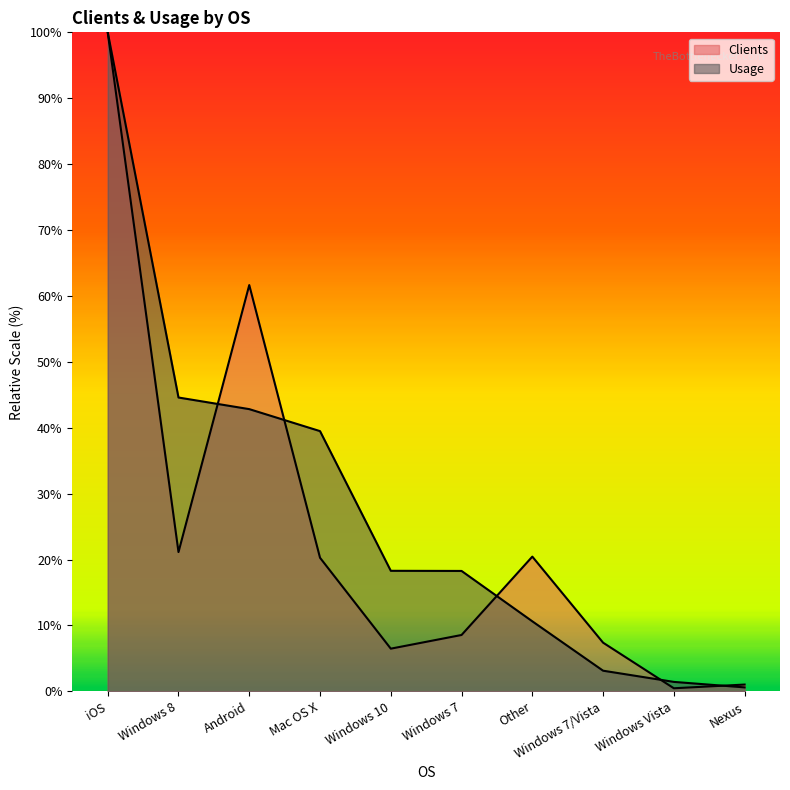

What is the approximate value of Usage at Android?

42.8